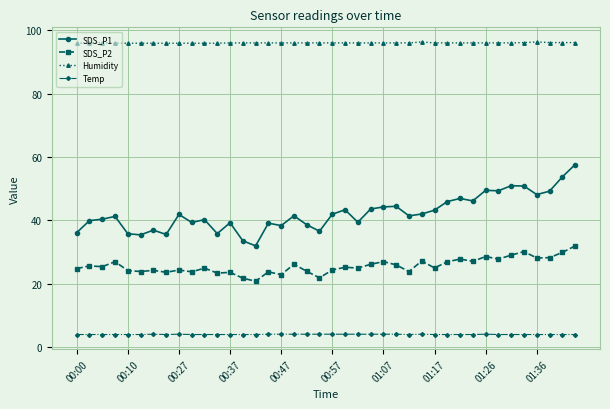

Which series has the largest total across all categories?

Humidity